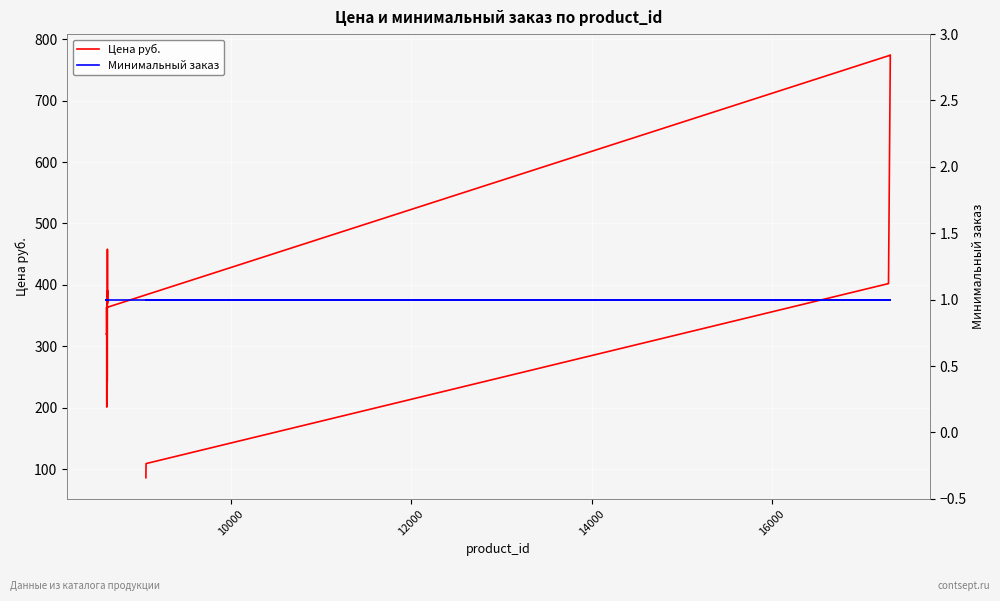

How many lines are shown in the chart?

2